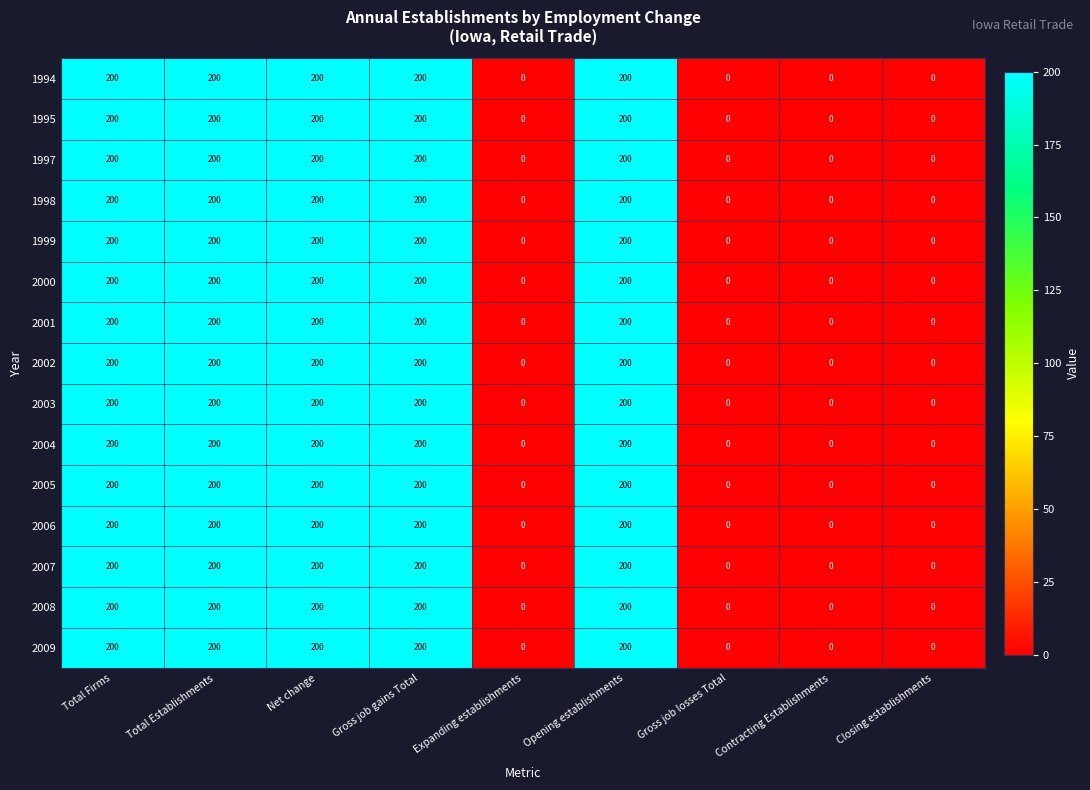

What is the highest value of the 2006 series?

200